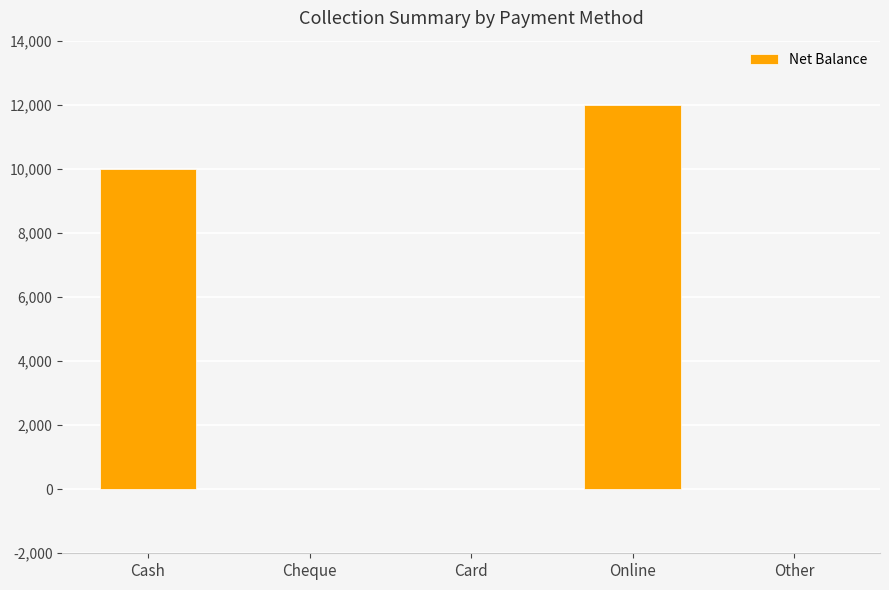

How many values are between 0 and 10000?

4